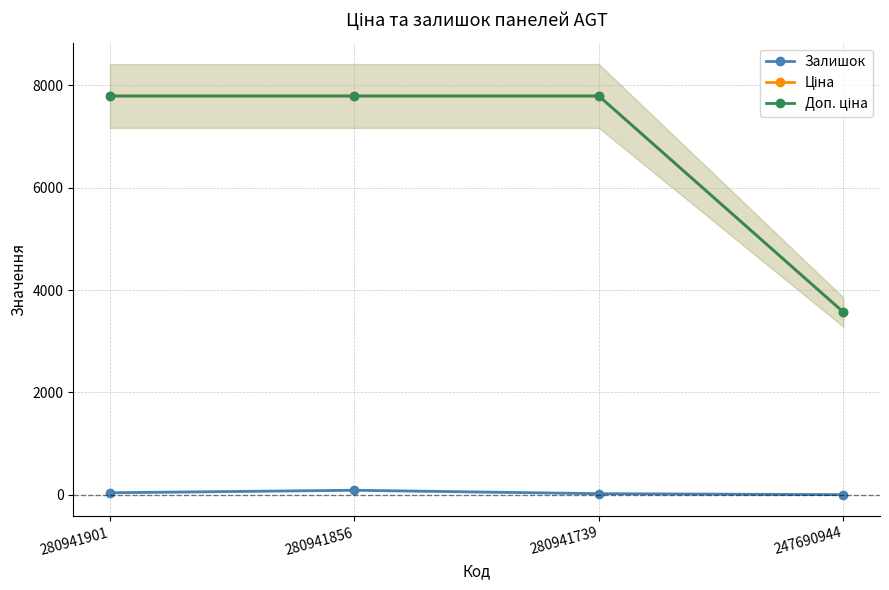

At which label is Доп. ціна closest to 5681?

247690944